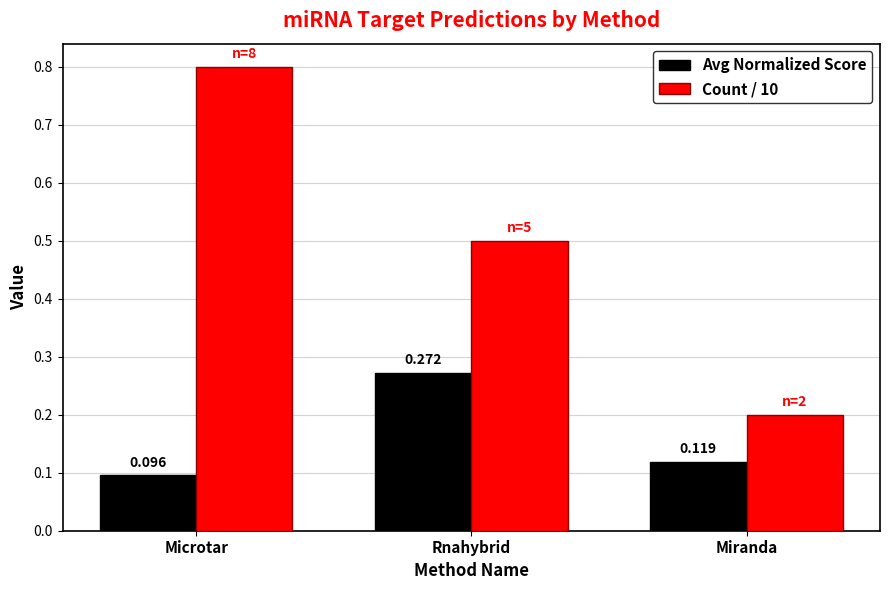

List the labels in order of Avg Normalized Score value, smallest first.

Microtar, Miranda, Rnahybrid